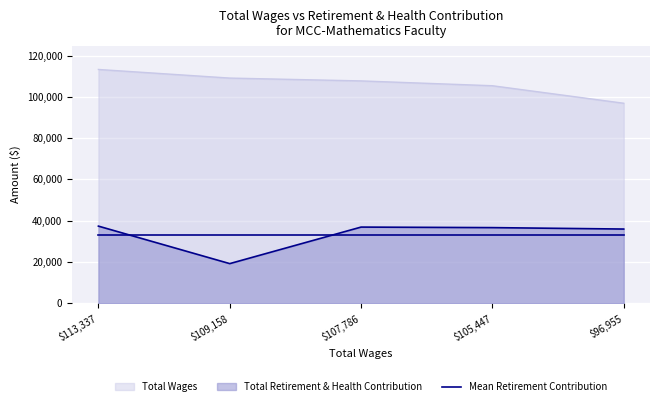

Where is Total Retirement & Health Contribution nearest to the value 28271?

$96,955